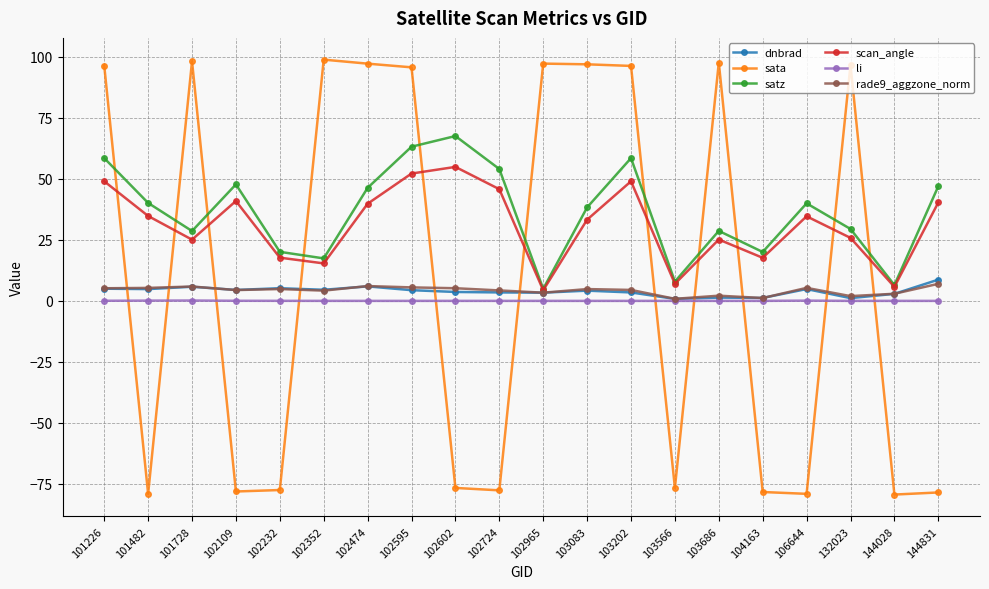

How many times do dnbrad and sata cross each other?

11